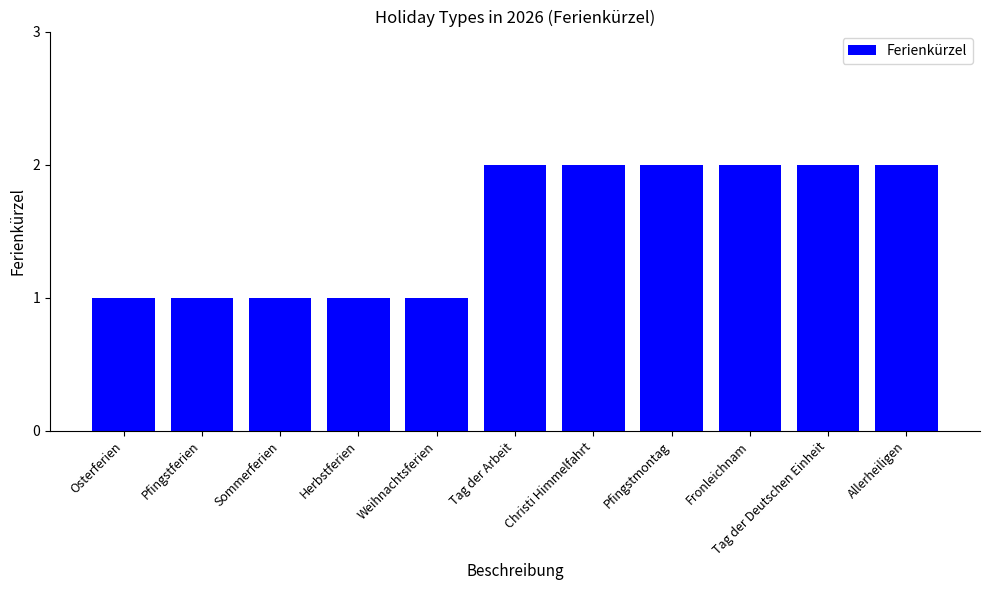

Reading left to right, transcribe all the data shown in this chart.

1	1	1	1	1	2	2	2	2	2	2